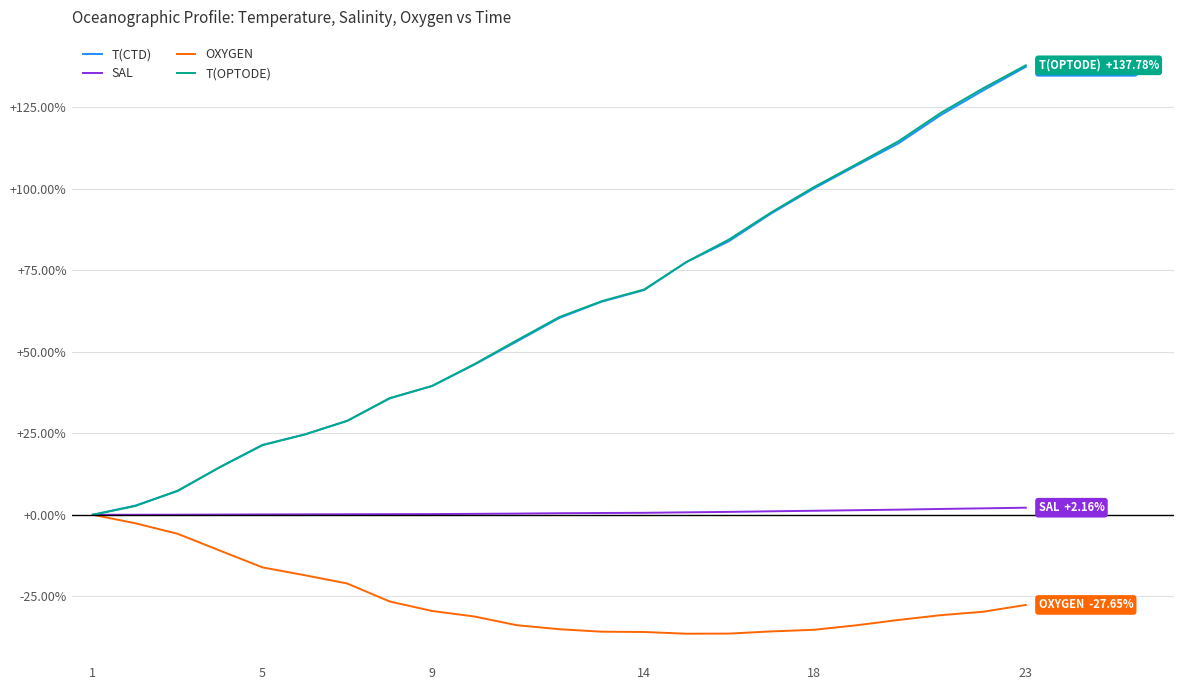

What is the highest value of the T(CTD) series?

137.3